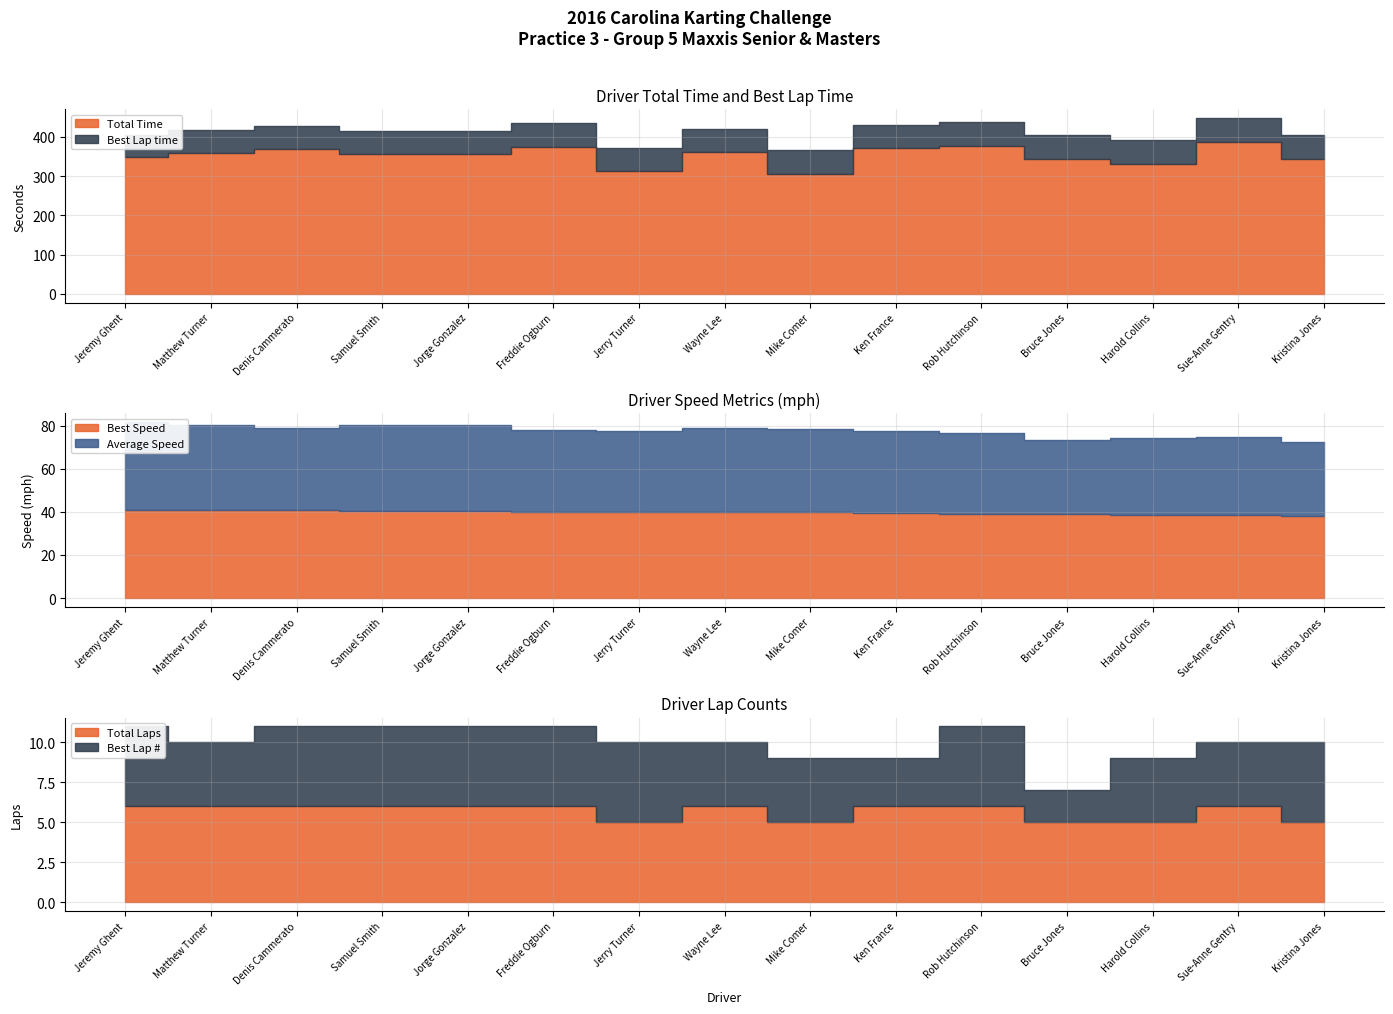

True or false: Best Speed has more than 1 interior local peaks.

False